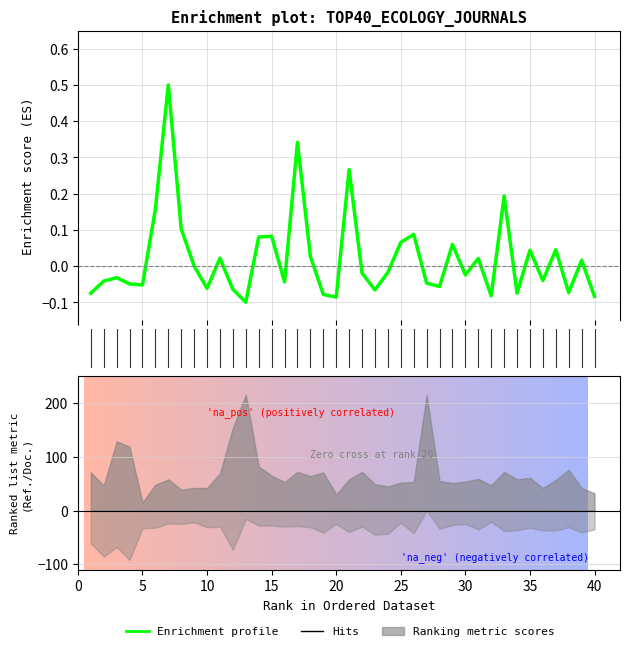

How many values are below 0?

22